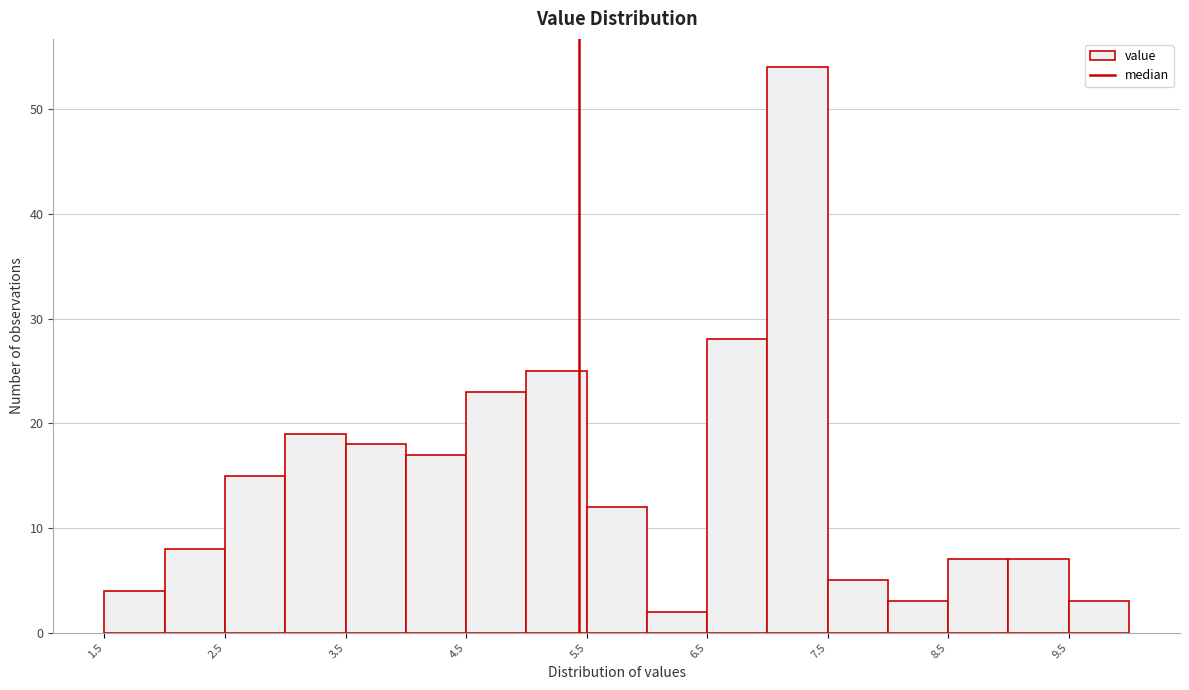

Reading left to right, transcribe this chart: for each bar, give the range it covers on the x-axis and its height. The values are not printed on the chart, so give them approximately, as read against the axis.

1.5 to 2.0: 4
2.0 to 2.5: 8
2.5 to 3.0: 15
3.0 to 3.5: 19
3.5 to 4.0: 18
4.0 to 4.5: 17
4.5 to 5.0: 23
5.0 to 5.5: 25
5.5 to 6.0: 12
6.0 to 6.5: 2
6.5 to 7.0: 28
7.0 to 7.5: 54
7.5 to 8.0: 5
8.0 to 8.5: 3
8.5 to 9.0: 7
9.0 to 9.5: 7
9.5 to 10.0: 3